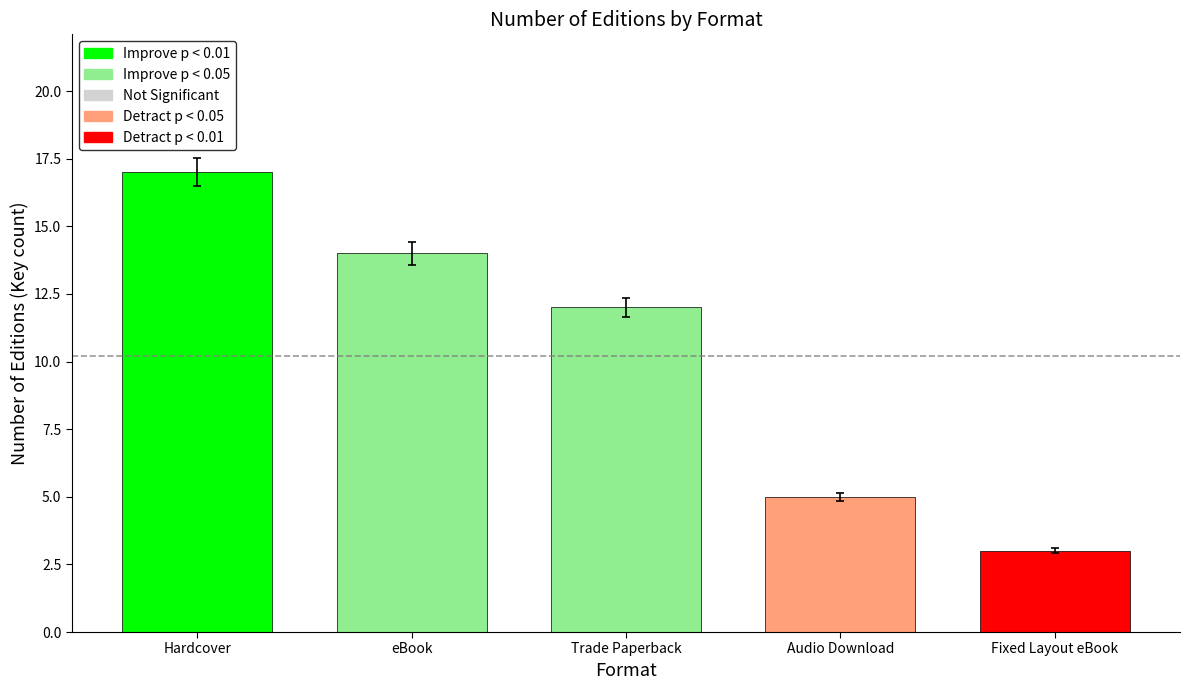

How many categories are shown in the chart?

5